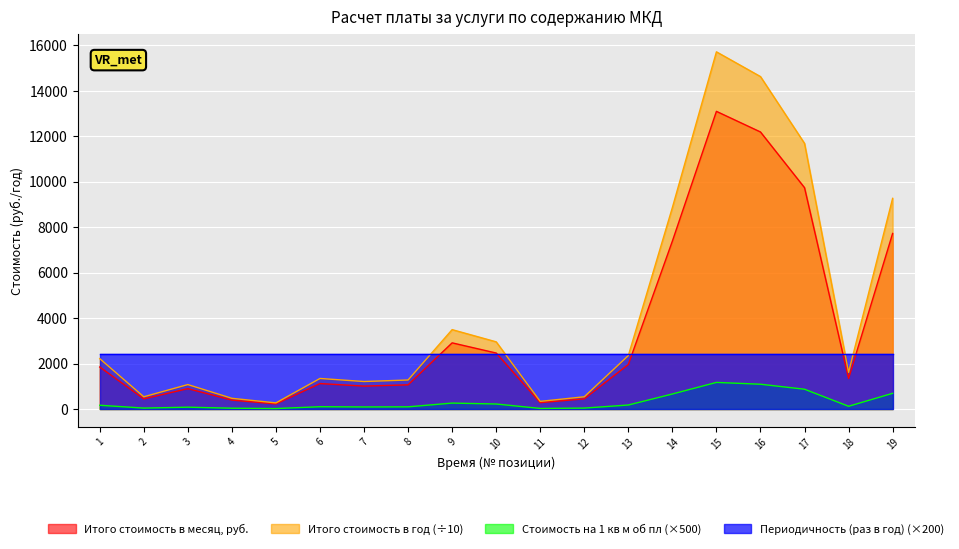

Where is Итого стоимость в год nearest to the value 7993?

14